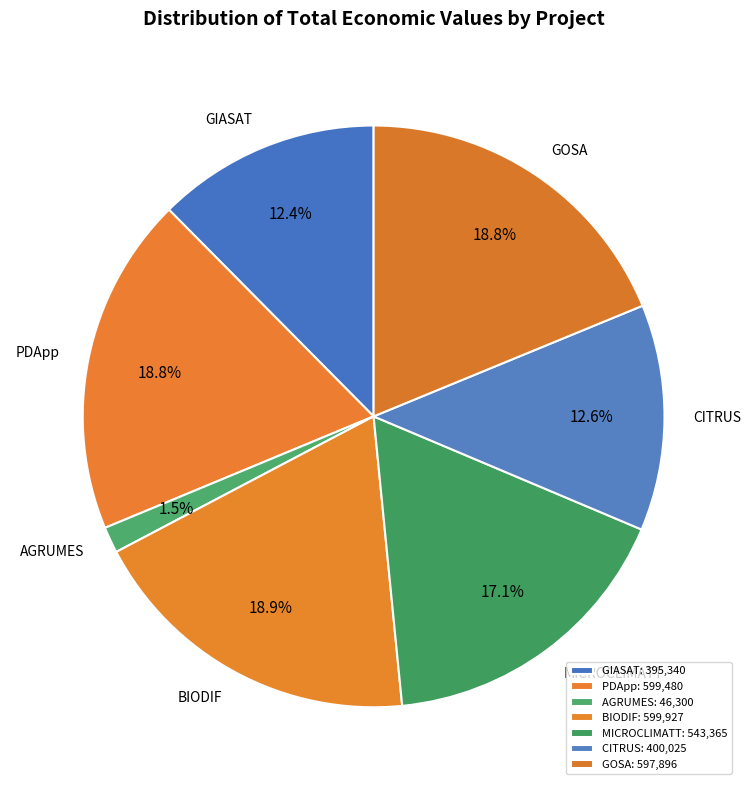

Is GOSA the majority of the pie?

No